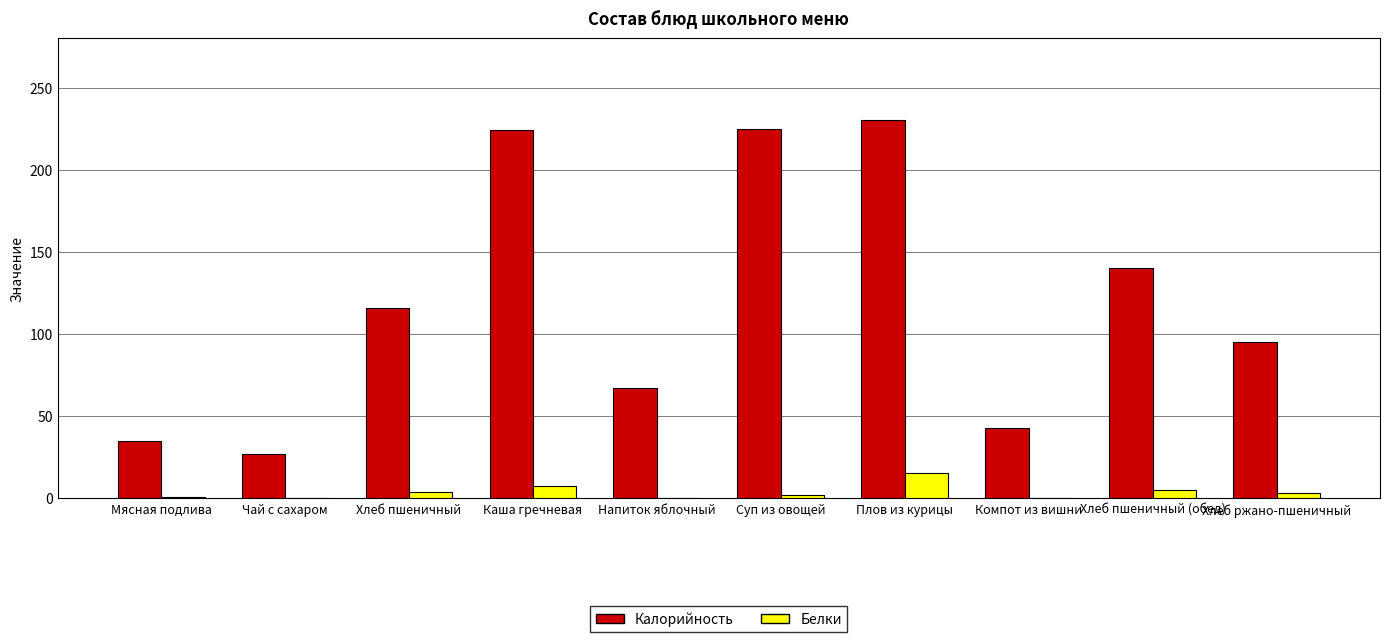

Is the value of Калорийность at Компот из вишни greater than the value of Белки at Напиток яблочный?

Yes